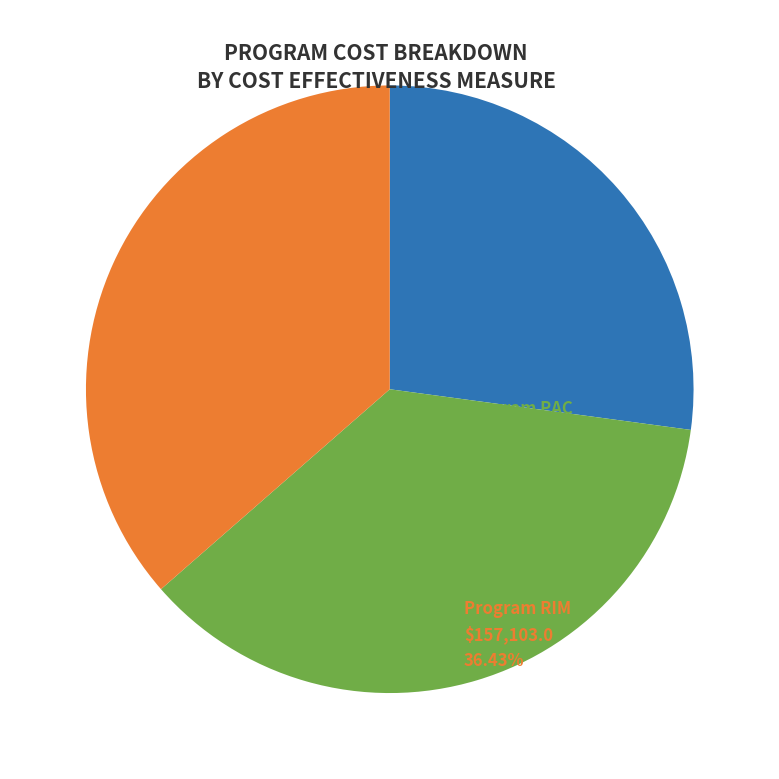

How many segments does this pie chart have?

3